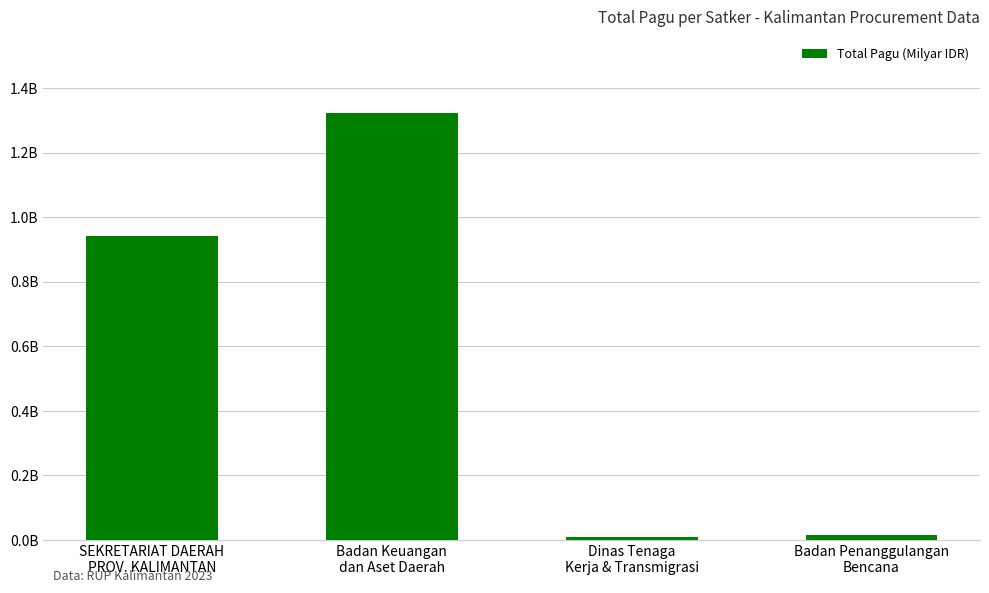

What is the change in value from Badan Keuangan
dan Aset Daerah to Badan Penanggulangan
Bencana?

-1.3